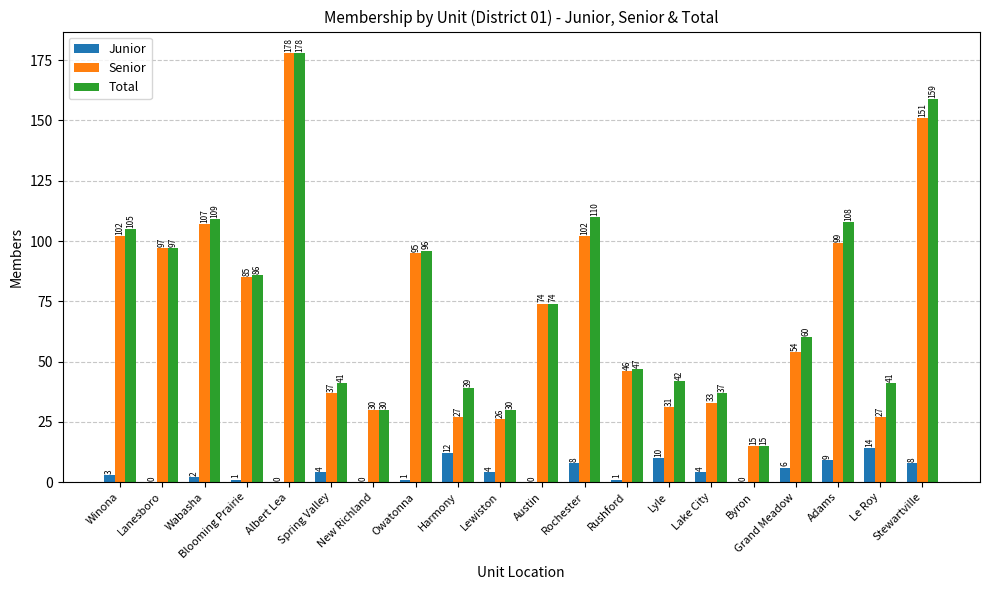

Reading left to right, extract all data points from this chart.

Junior: Winona=3	Lanesboro=0	Wabasha=2	Blooming Prairie=1	Albert Lea=0	Spring Valley=4	New Richland=0	Owatonna=1	Harmony=12	Lewiston=4	Austin=0	Rochester=8	Rushford=1	Lyle=10	Lake City=4	Byron=0	Grand Meadow=6	Adams=9	Le Roy=14	Stewartville=8
Senior: Winona=102	Lanesboro=97	Wabasha=107	Blooming Prairie=85	Albert Lea=178	Spring Valley=37	New Richland=30	Owatonna=95	Harmony=27	Lewiston=26	Austin=74	Rochester=102	Rushford=46	Lyle=31	Lake City=33	Byron=15	Grand Meadow=54	Adams=99	Le Roy=27	Stewartville=151
Total: Winona=105	Lanesboro=97	Wabasha=109	Blooming Prairie=86	Albert Lea=178	Spring Valley=41	New Richland=30	Owatonna=96	Harmony=39	Lewiston=30	Austin=74	Rochester=110	Rushford=47	Lyle=42	Lake City=37	Byron=15	Grand Meadow=60	Adams=108	Le Roy=41	Stewartville=159